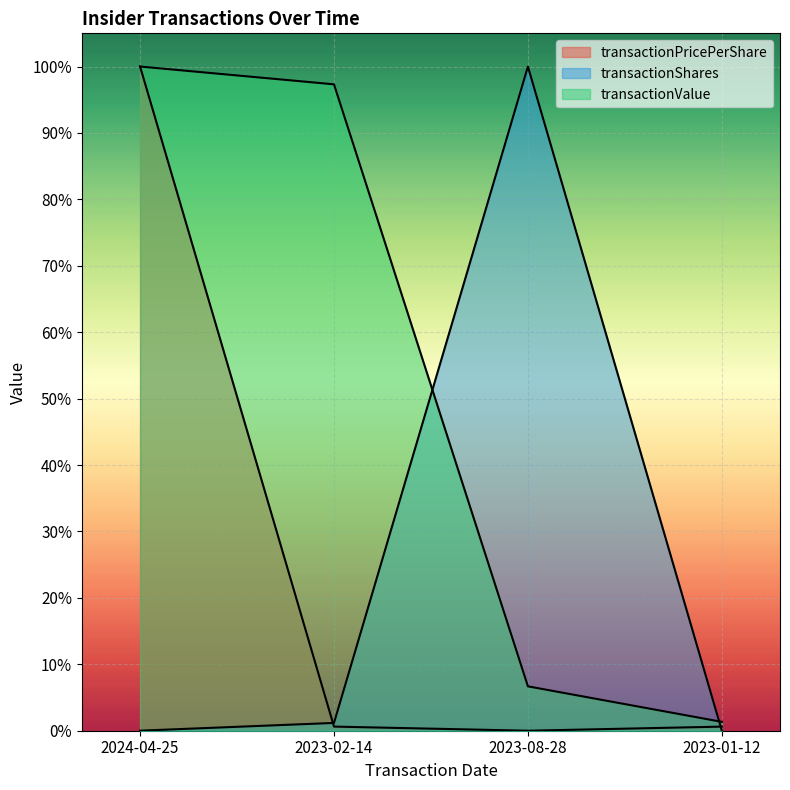

Which series has the largest total across all categories?

transactionValue